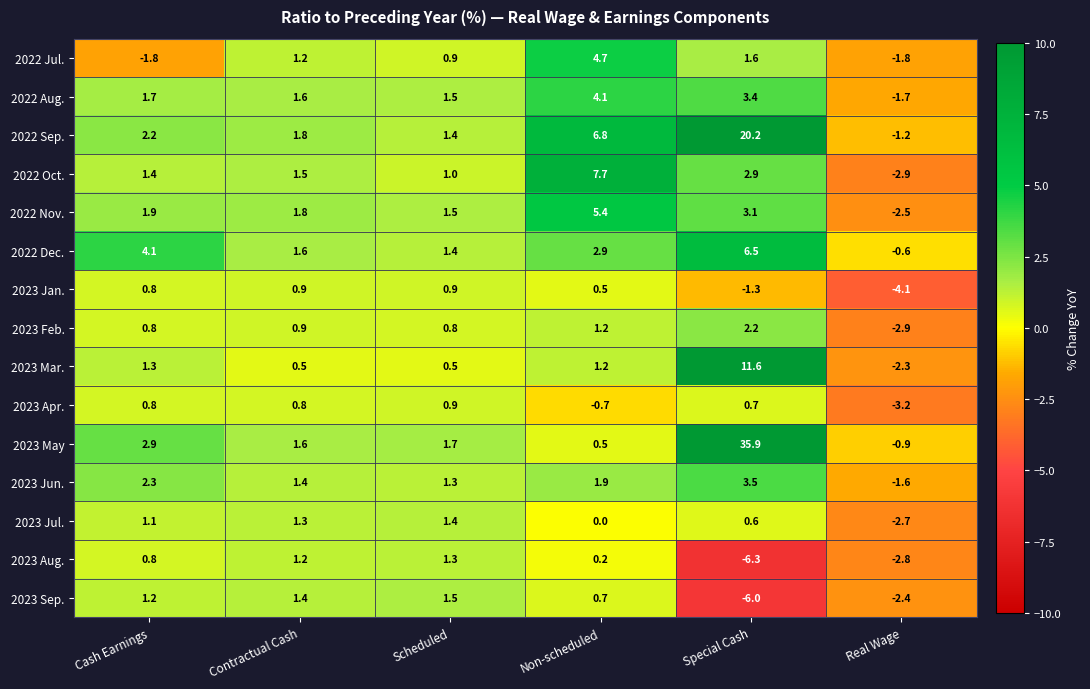

Which label corresponds to the largest value in the chart?

Special Cash